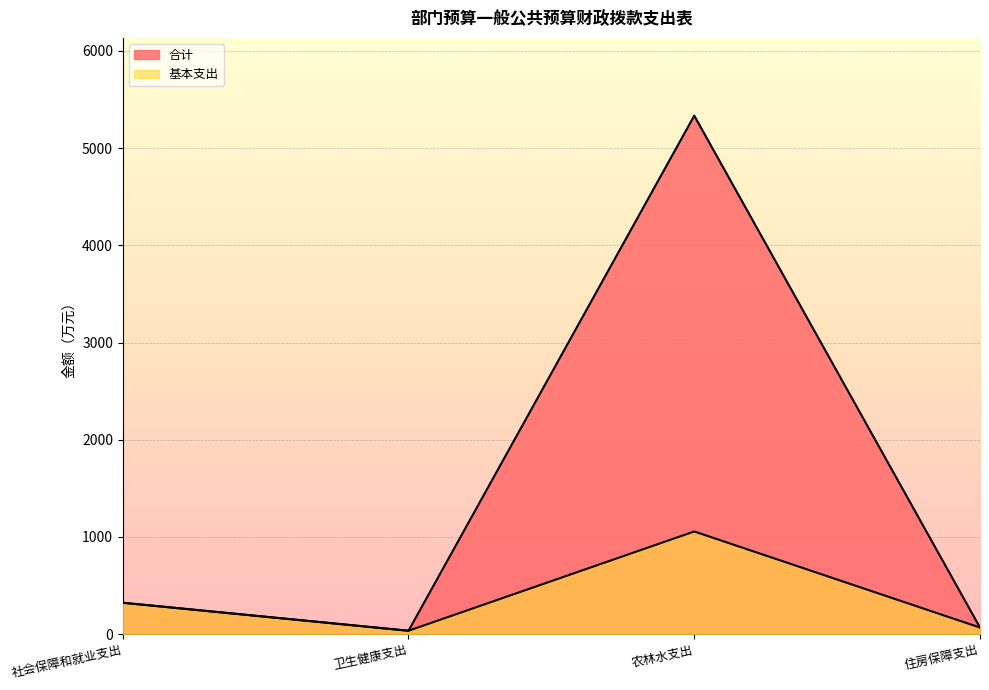

Between 社会保障和就业支出 and 农林水支出, which is larger?

农林水支出